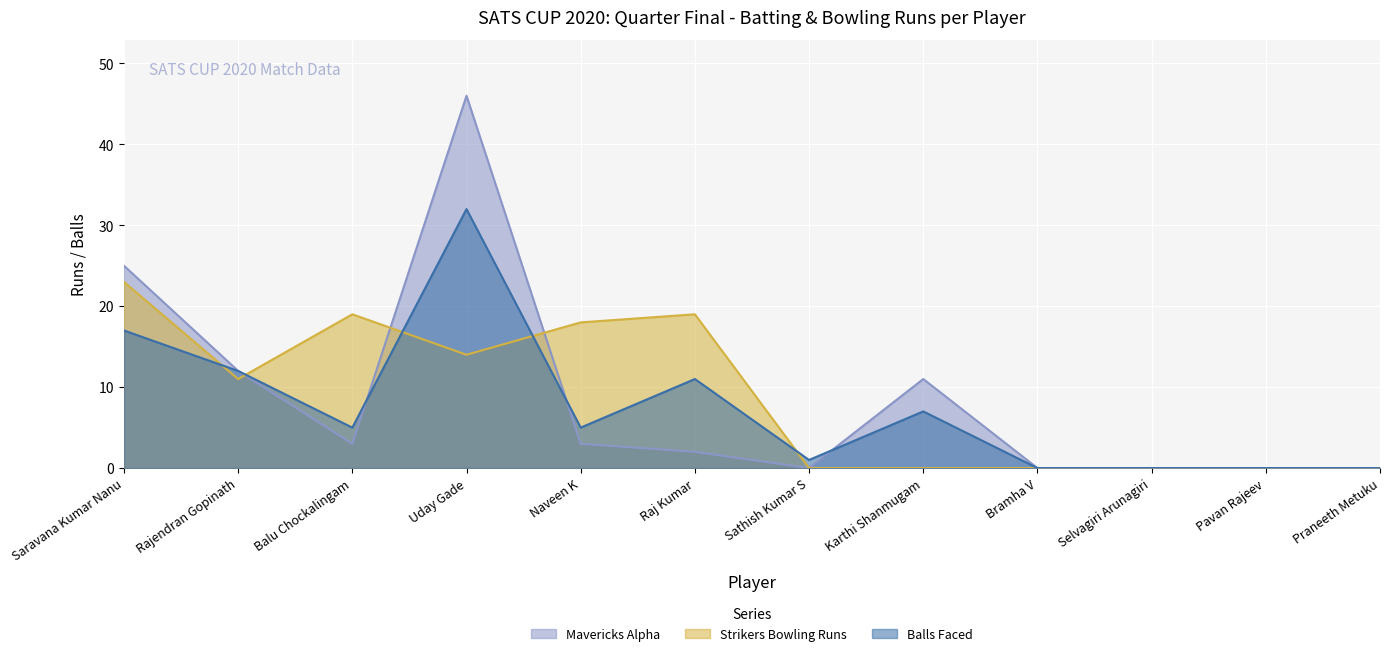

The value of Mavericks Alpha at Sathish Kumar S is 0. True or false?

True